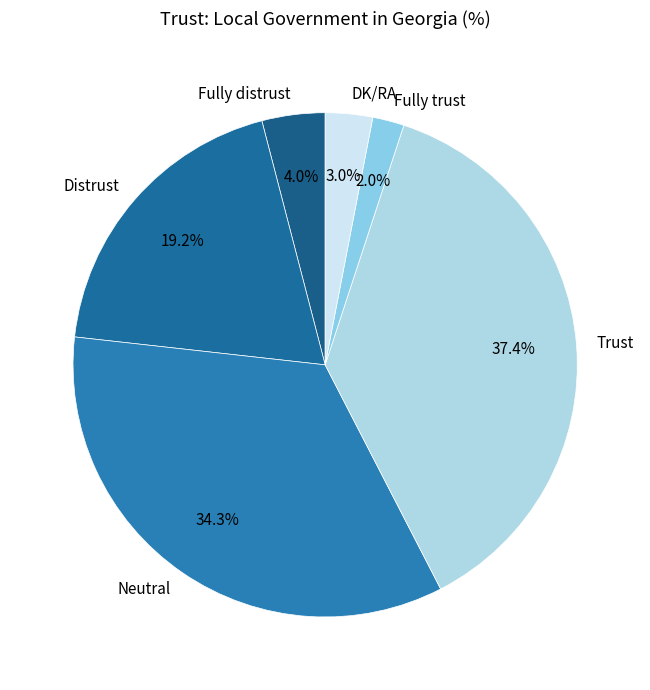

What percentage is the DK/RA slice, to the nearest percent?

3%